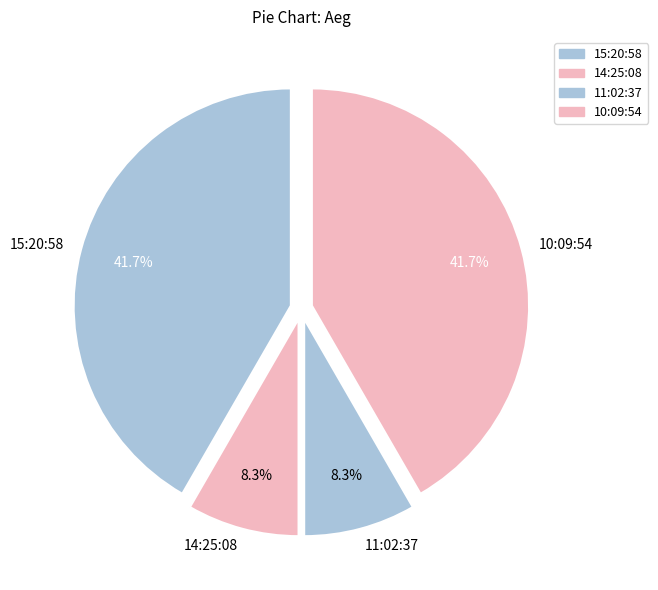

What portion of the pie excludes 14:25:08?

91.7%